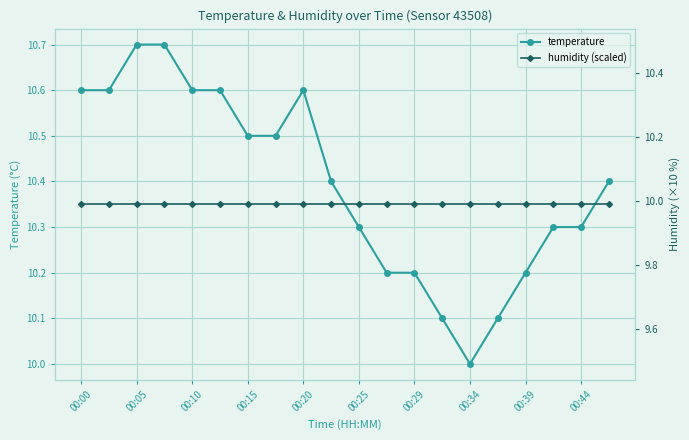

What value does the temperature series have at 00:39?

10.2